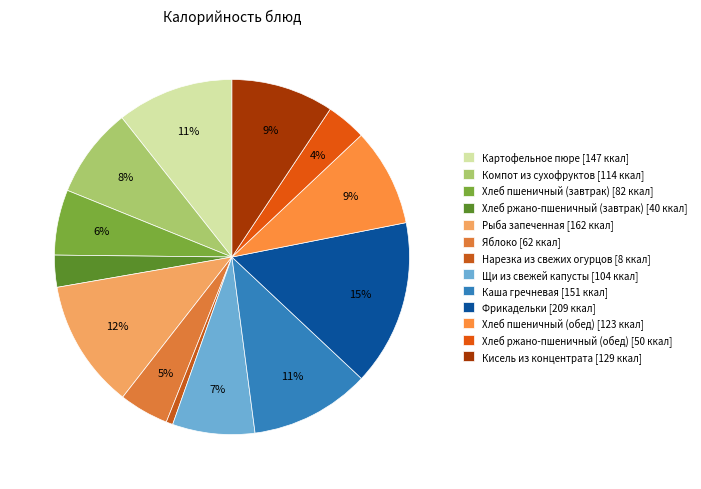

Count the number of slices in the pie.

13